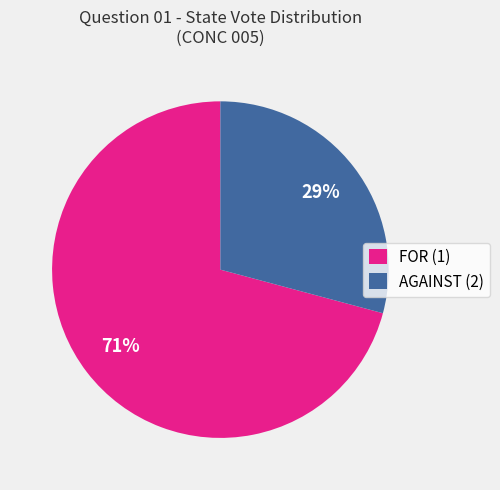

Which category accounts for the majority?

FOR (1)